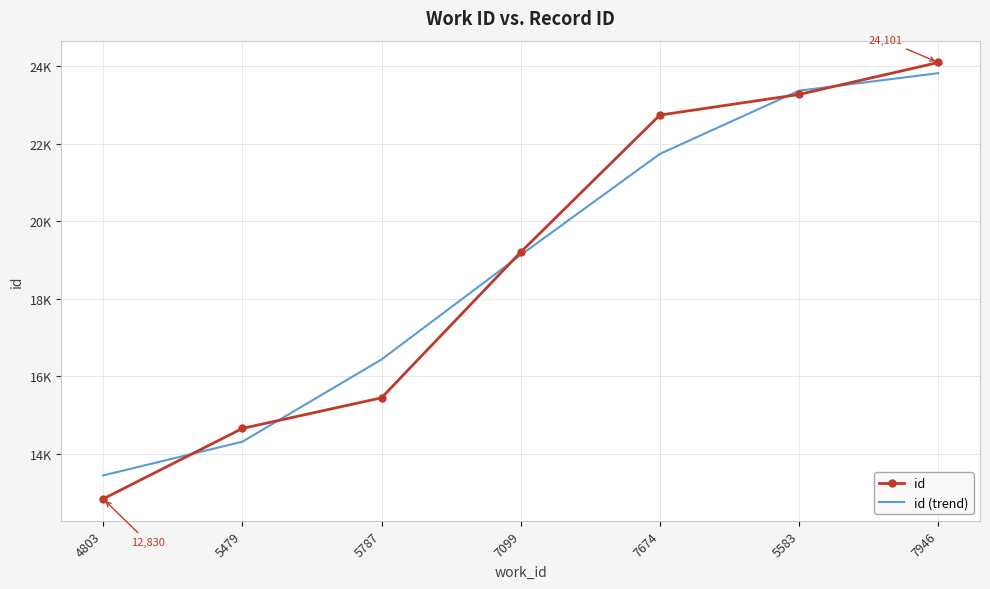

At which category is the sum across all series the highest?

7946